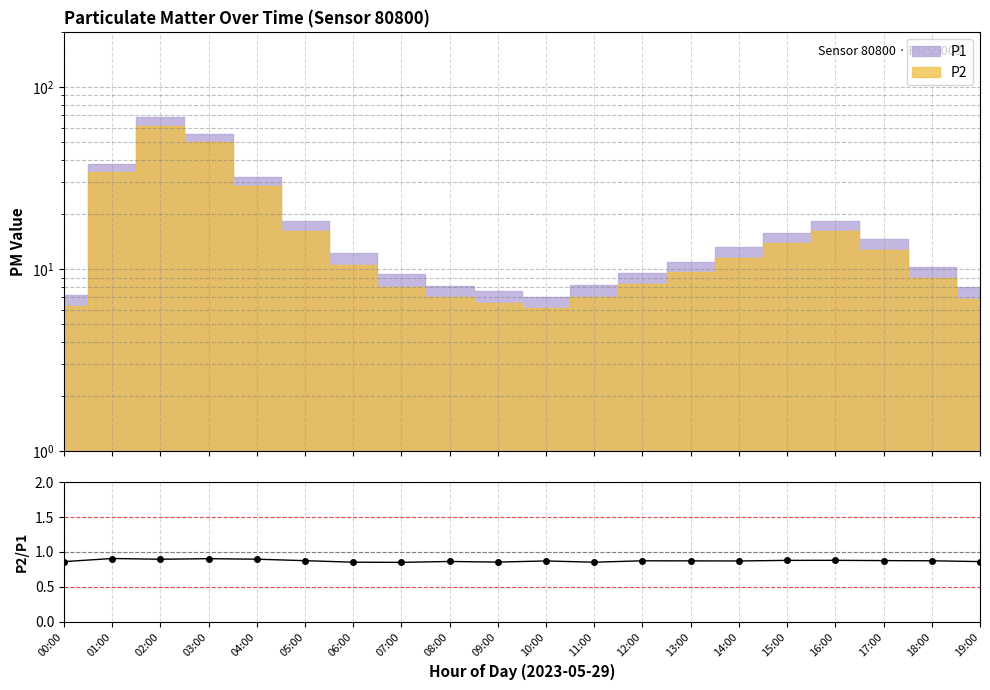

What is the minimum value shown in the chart?

0.9